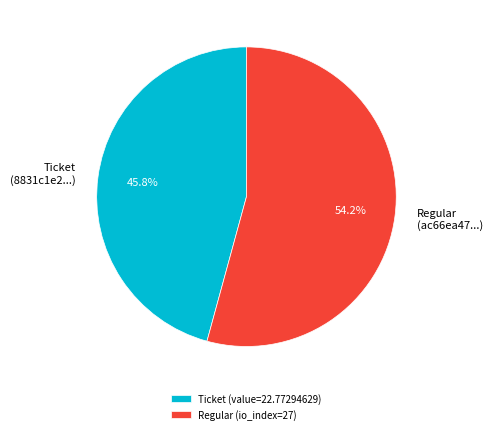

What is the largest slice in the pie chart?

Regular (io_index=27)